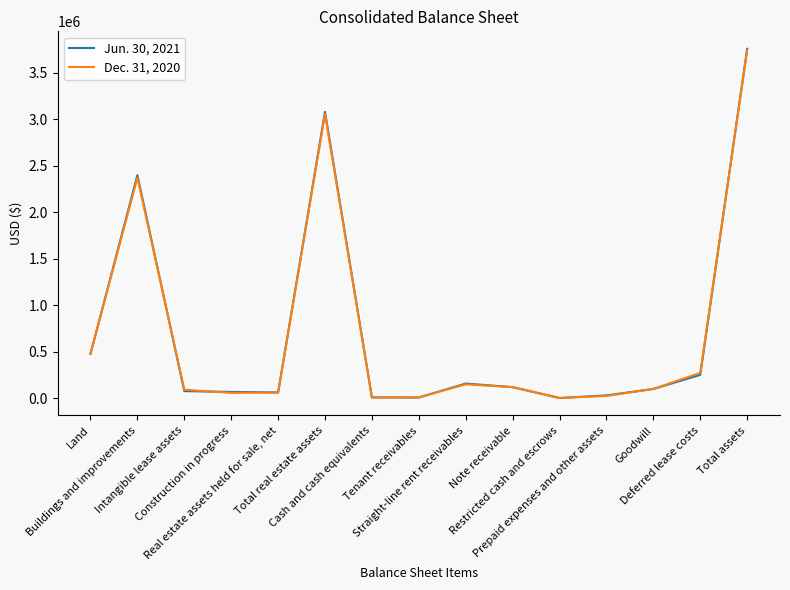

What is the sum of all Jun. 30, 2021 values?

10588197